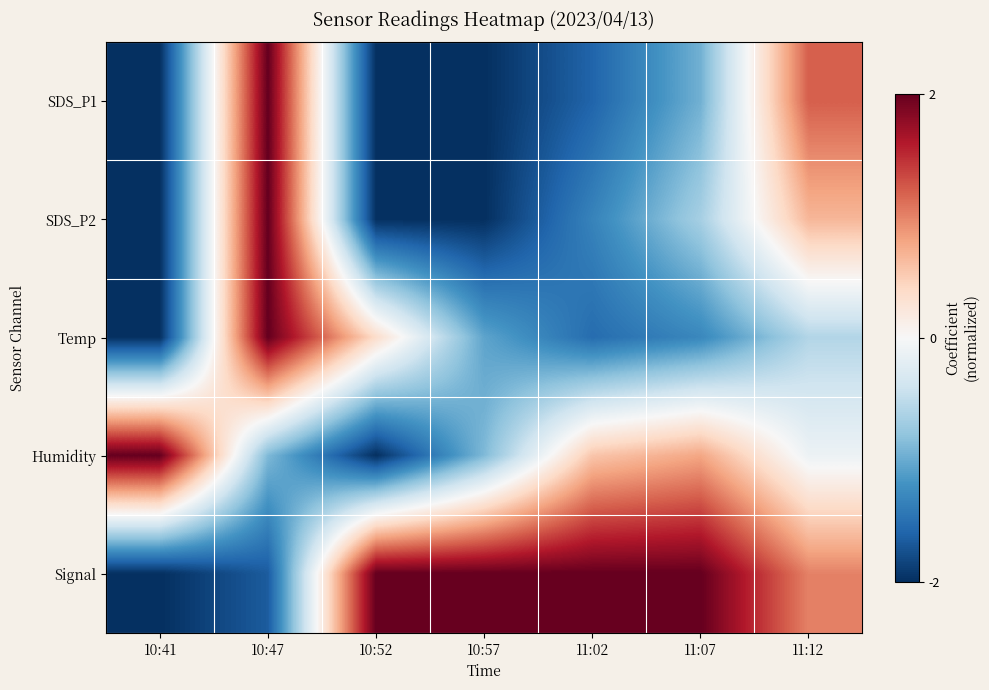

Reading right to left, list all the values displayed in this chart.

SDS_P1: 11:12=1.2	11:07=-1.0	11:02=-1.6	10:57=-2.0	10:52=-2.0	10:47=2.0	10:41=-2.0
SDS_P2: 11:12=0.7	11:07=-0.7	11:02=-1.3	10:57=-2.0	10:52=-2.0	10:47=2.0	10:41=-2.0
Temp: 11:12=-0.6	11:07=-1.3	11:02=-1.5	10:57=-1.1	10:52=0.4	10:47=2.0	10:41=-2.0
Humidity: 11:12=-0.1	11:07=0.8	11:02=0.6	10:57=-0.9	10:52=-2.0	10:47=-0.9	10:41=2.0
Signal: 11:12=1.0	11:07=2.0	11:02=2.0	10:57=2.0	10:52=2.0	10:47=-1.7	10:41=-2.0